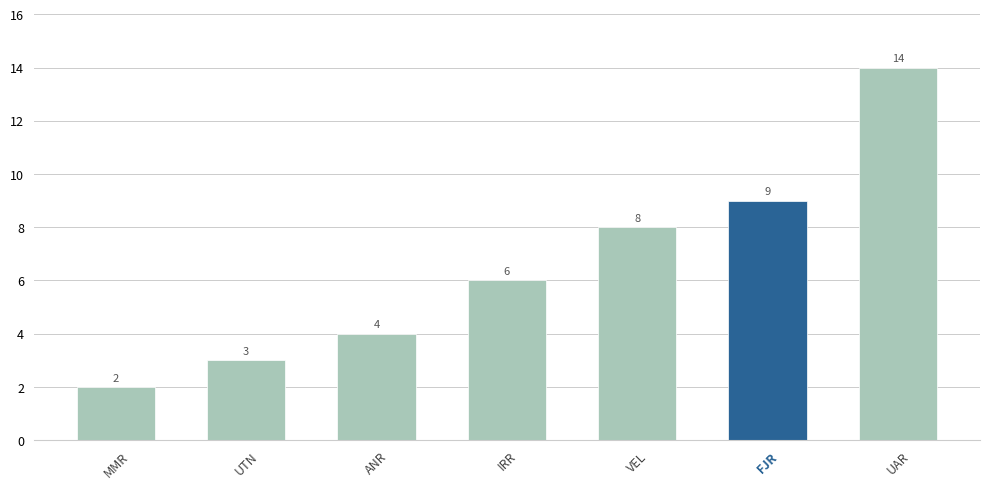

What position from the left is UTN?

2